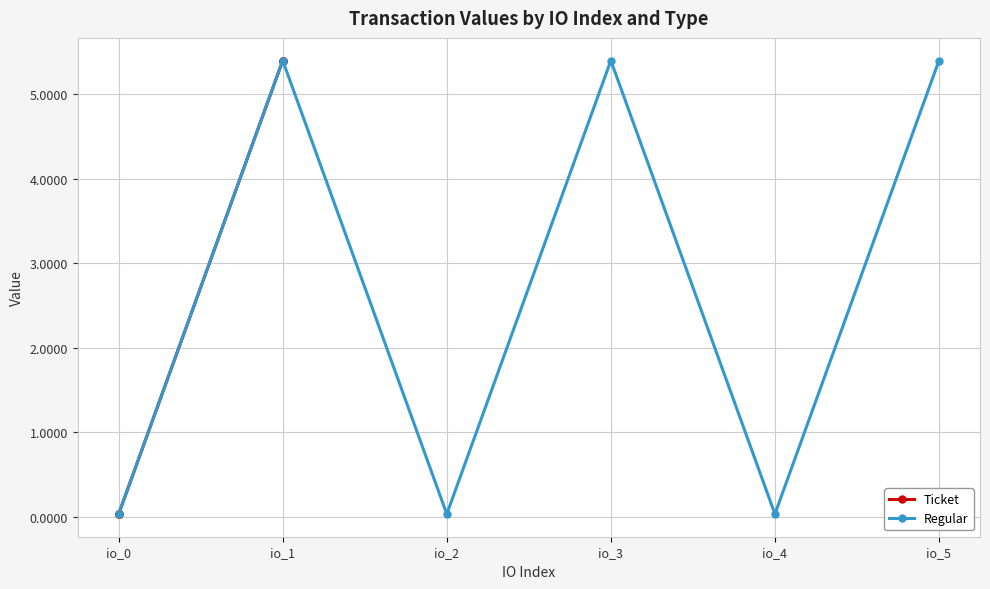

Where does the Regular series first go above 5?

io_1